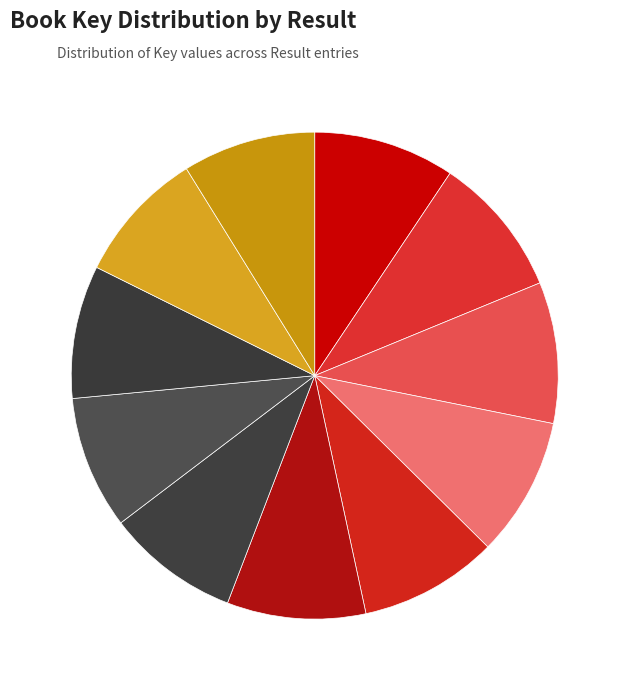

Count the number of slices in the pie.

11